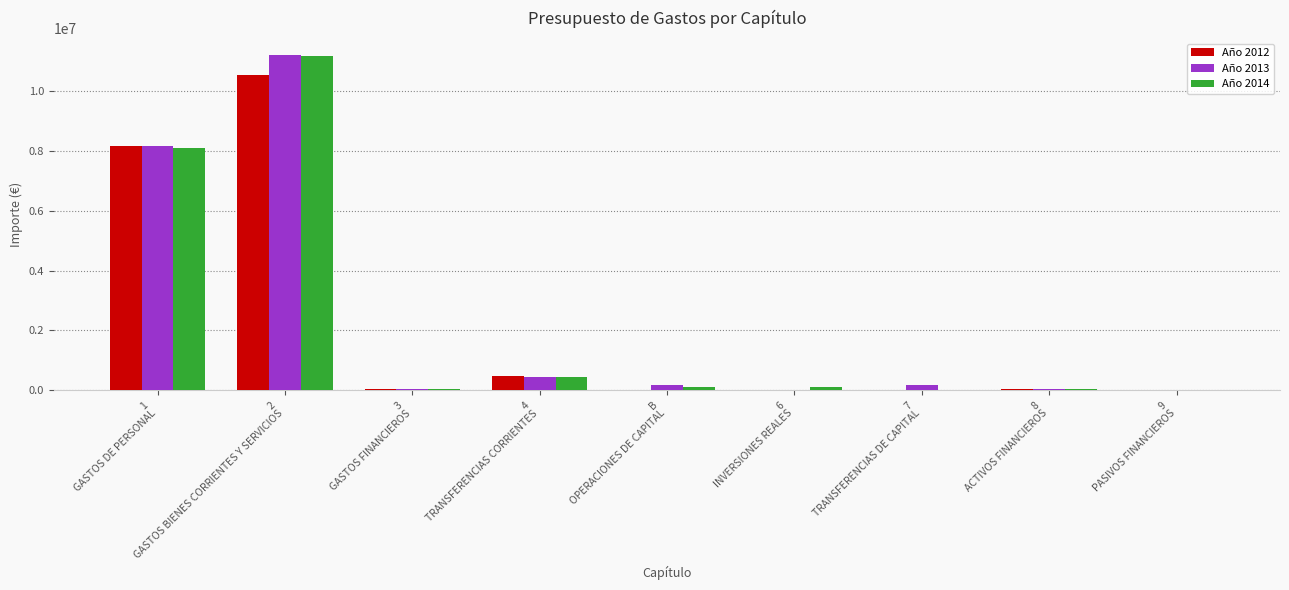

Are the bars horizontal?

No